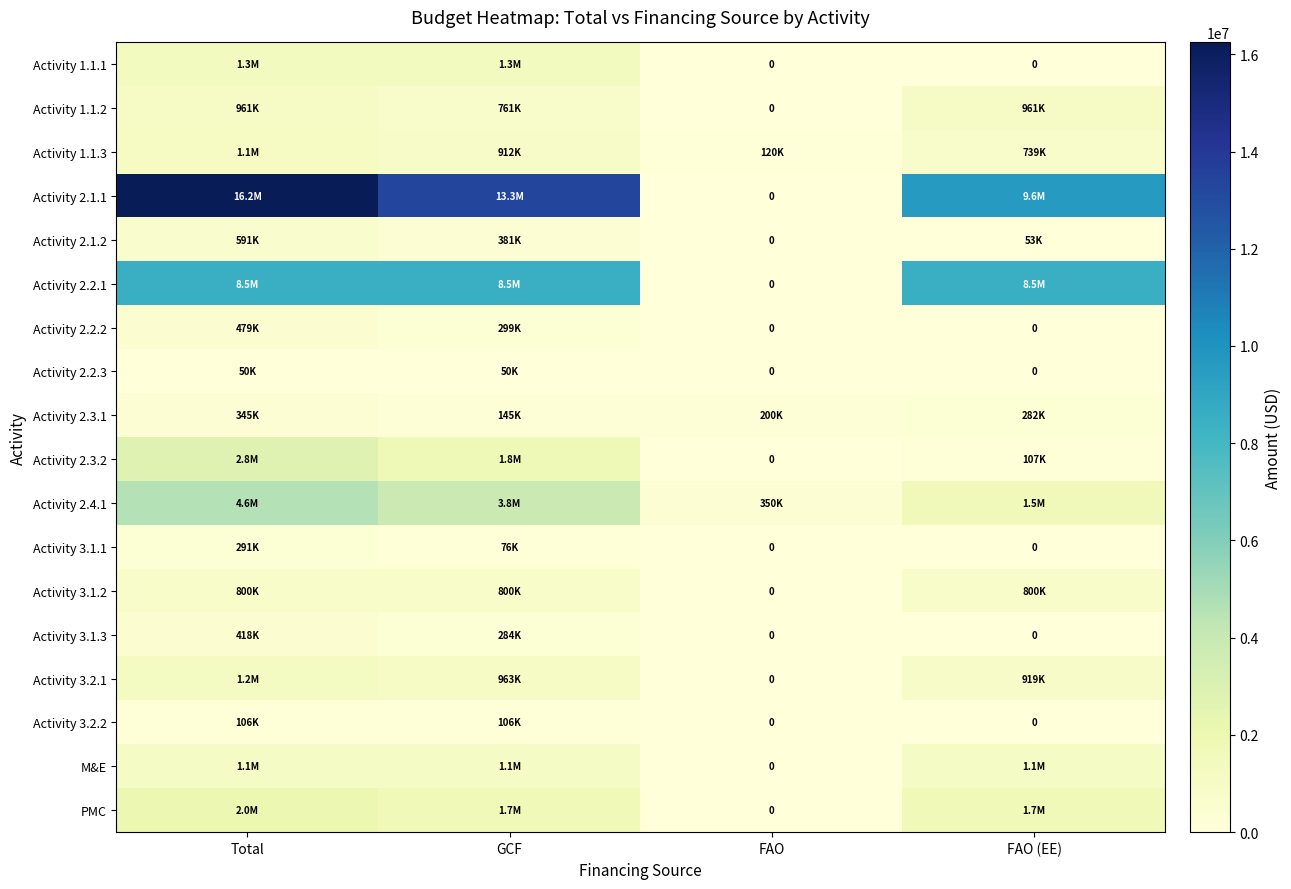

What is the sum of the Activity 3.2.1 values at FAO (EE) and GCF?

1882170.0